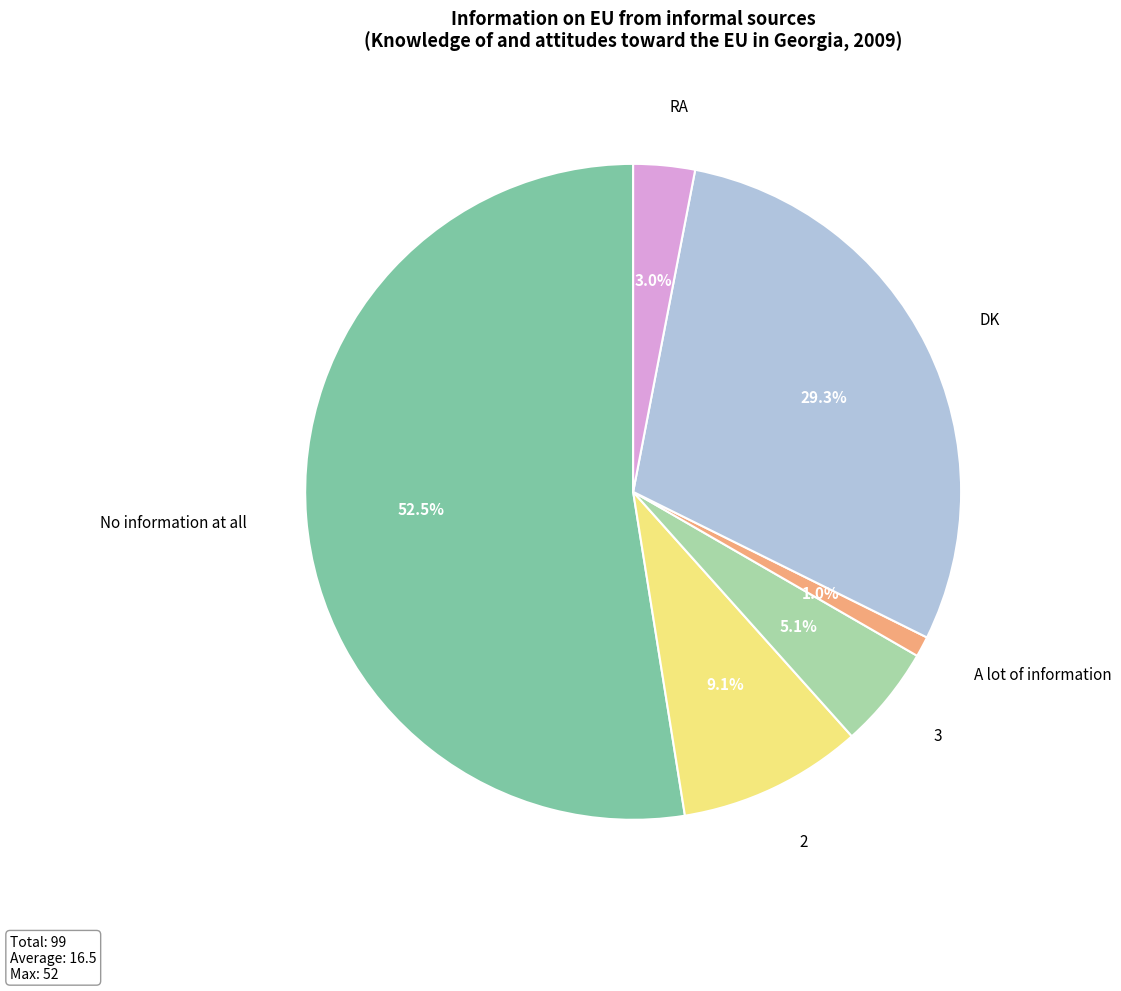

Rank the categories by value from lowest to highest.

A lot of information, RA, 3, 2, DK, No information at all